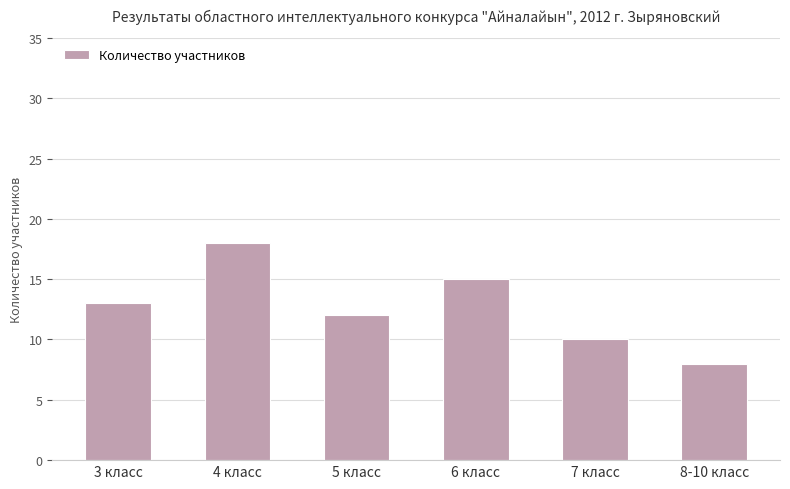

Which has a higher value, 3 класс or 5 класс?

3 класс